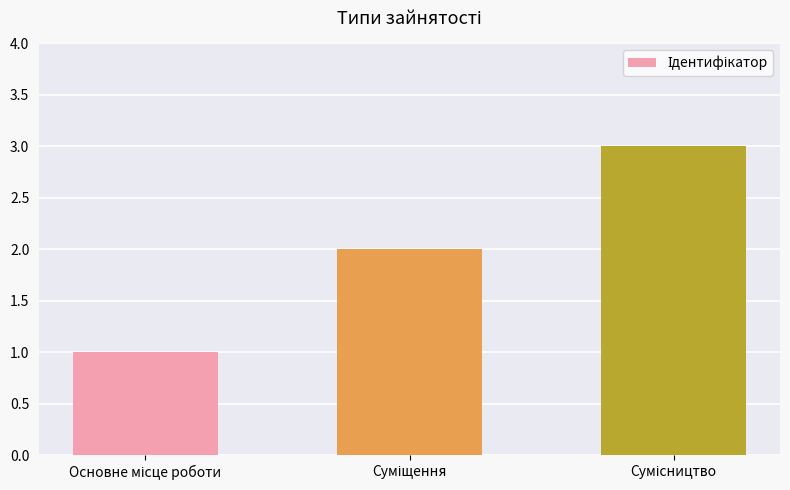

What is the greatest value displayed?

3